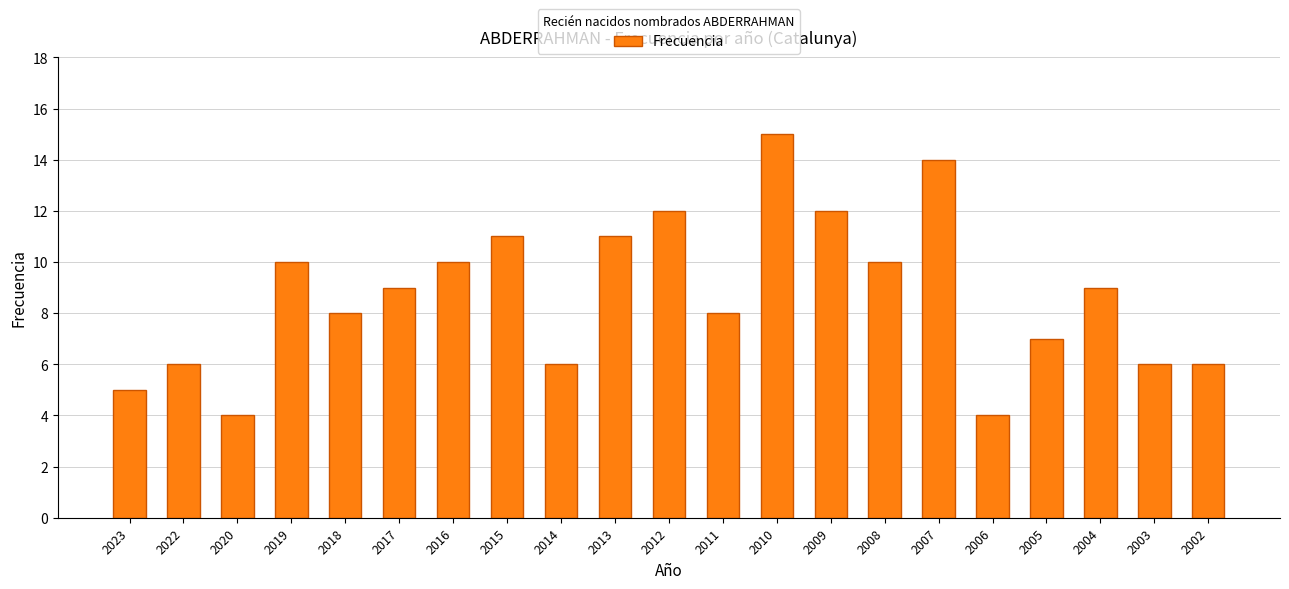

True or false: the data shows 2 at 2018.

False